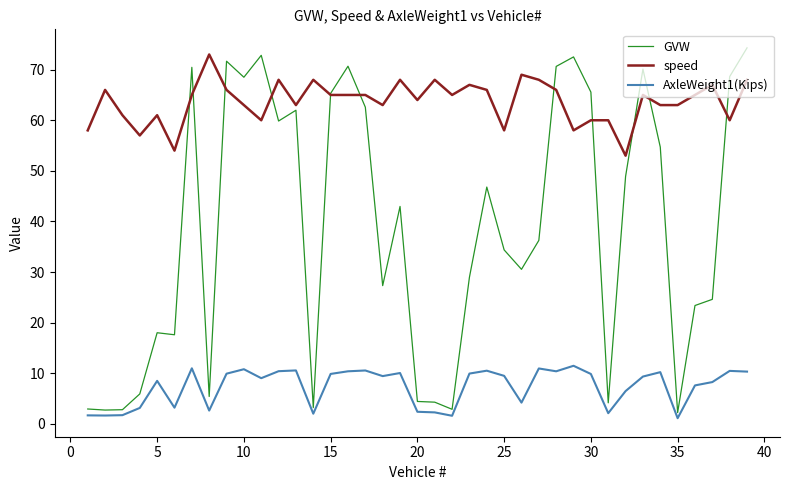

Which series has the widest spread of values?

GVW